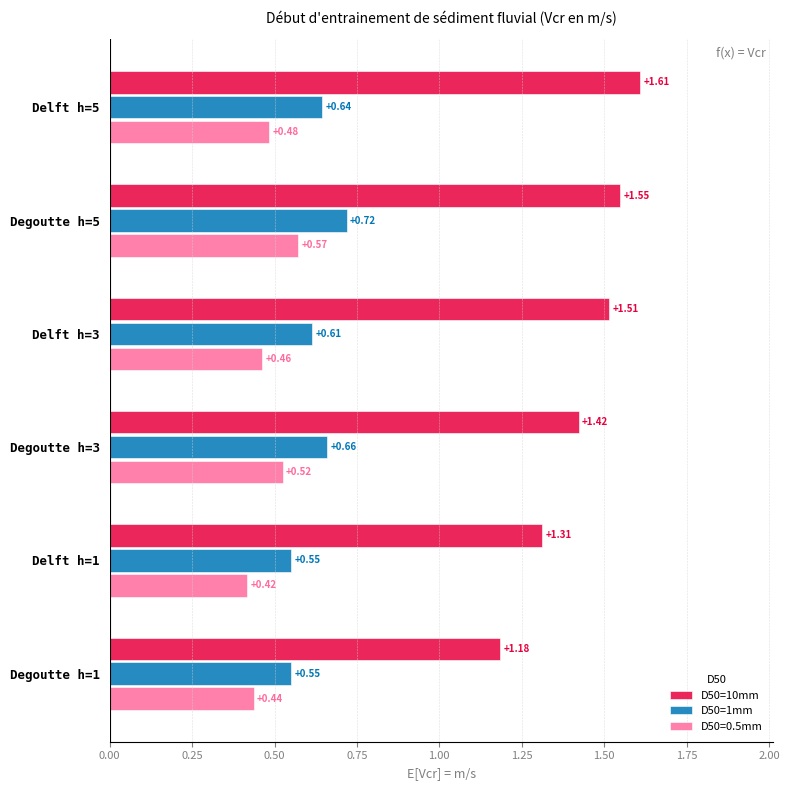

What is the total value across all series at Degoutte h=5?

2.8